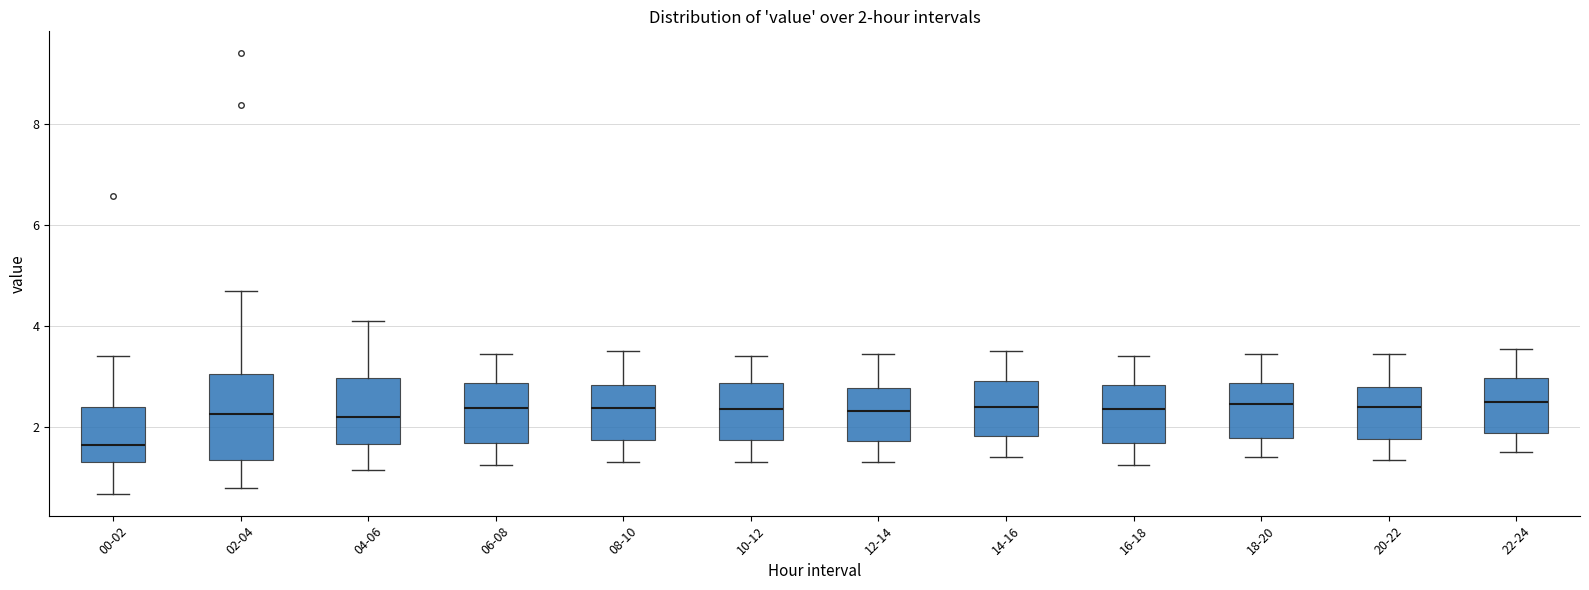

Which box is the tallest, from its lower edge to its upper edge?

02-04